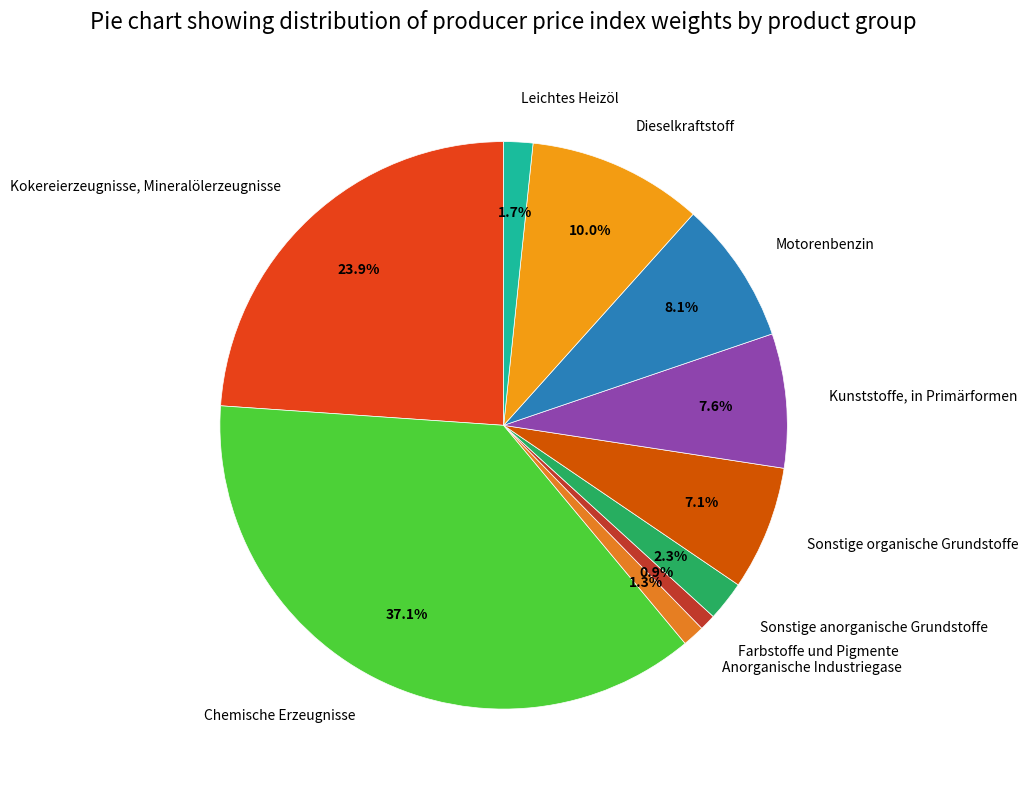

Which has a higher value, Kunststoffe, in Primärformen or Farbstoffe und Pigmente?

Kunststoffe, in Primärformen